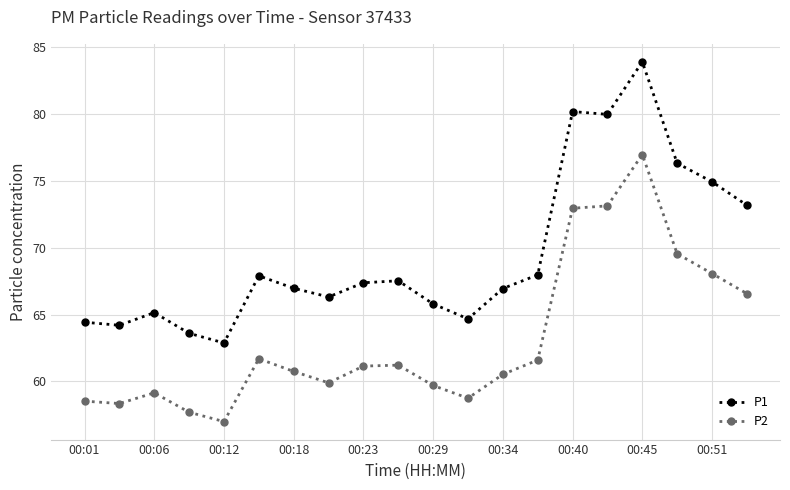

What is the smallest value displayed?

57.0